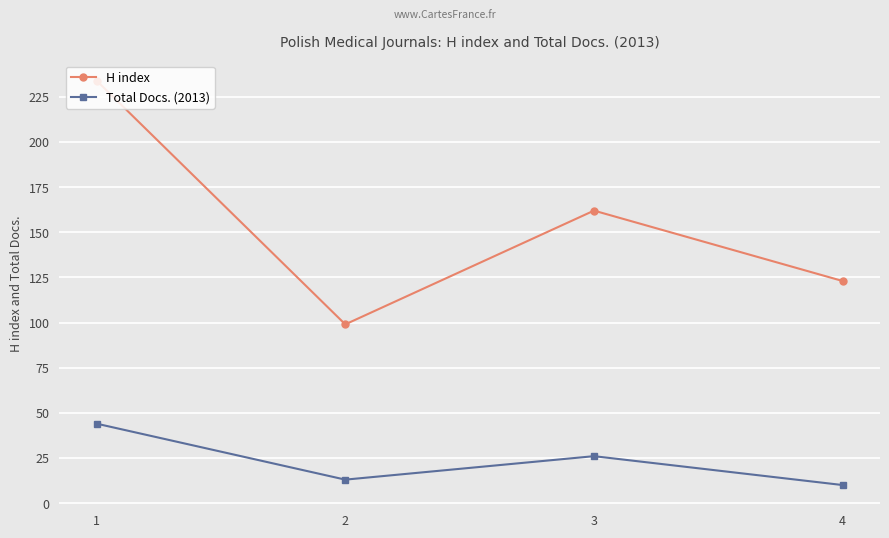

True or false: Total Docs. (2013) has more than 1 interior local peaks.

False